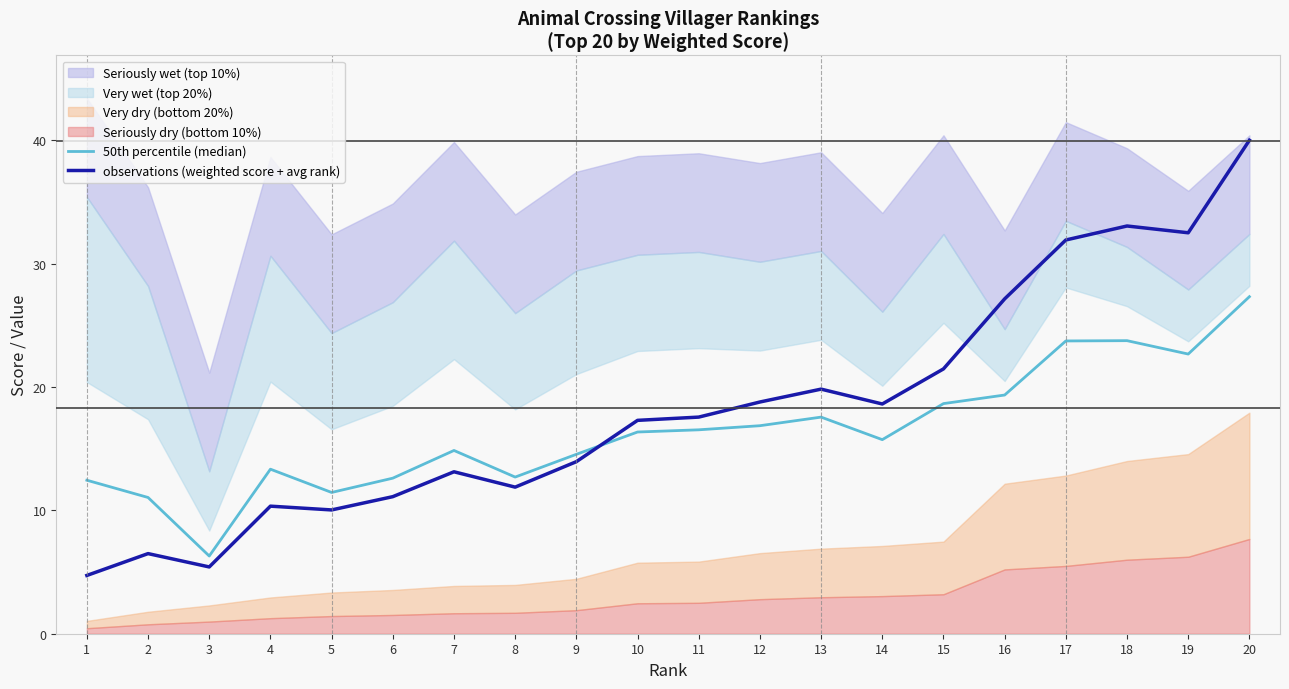

True or false: observations (weighted score + avg rank) and 50th percentile (median) intersect in this chart.

True